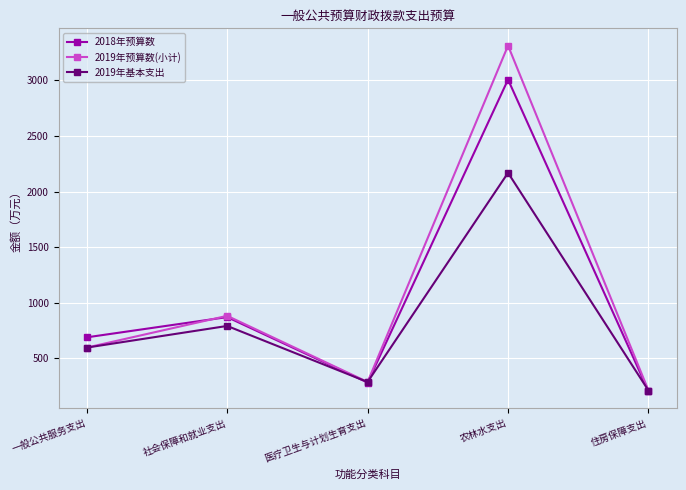

Which category has the highest value in the 2019年基本支出 series?

农林水支出